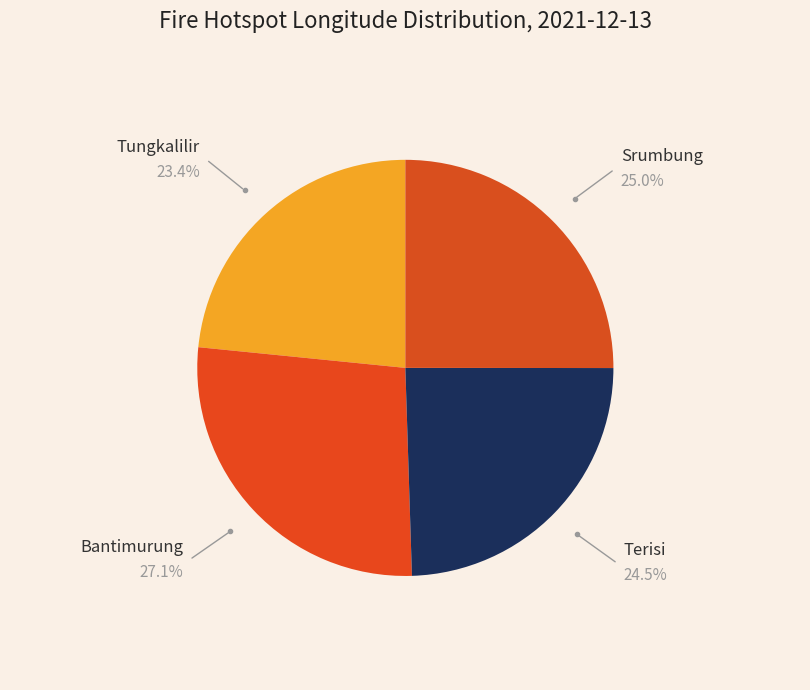

What is the ratio of the value at Srumbung to the value at Tungkalilir?

1.1